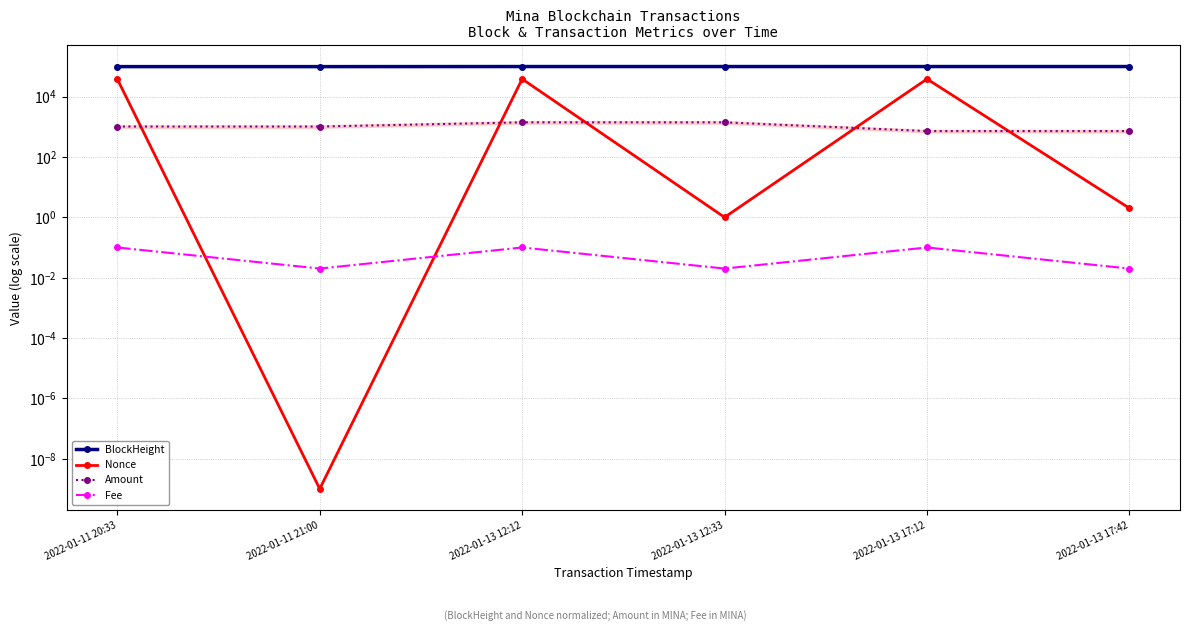

At how many categories does at least one series exceed 28528?

6